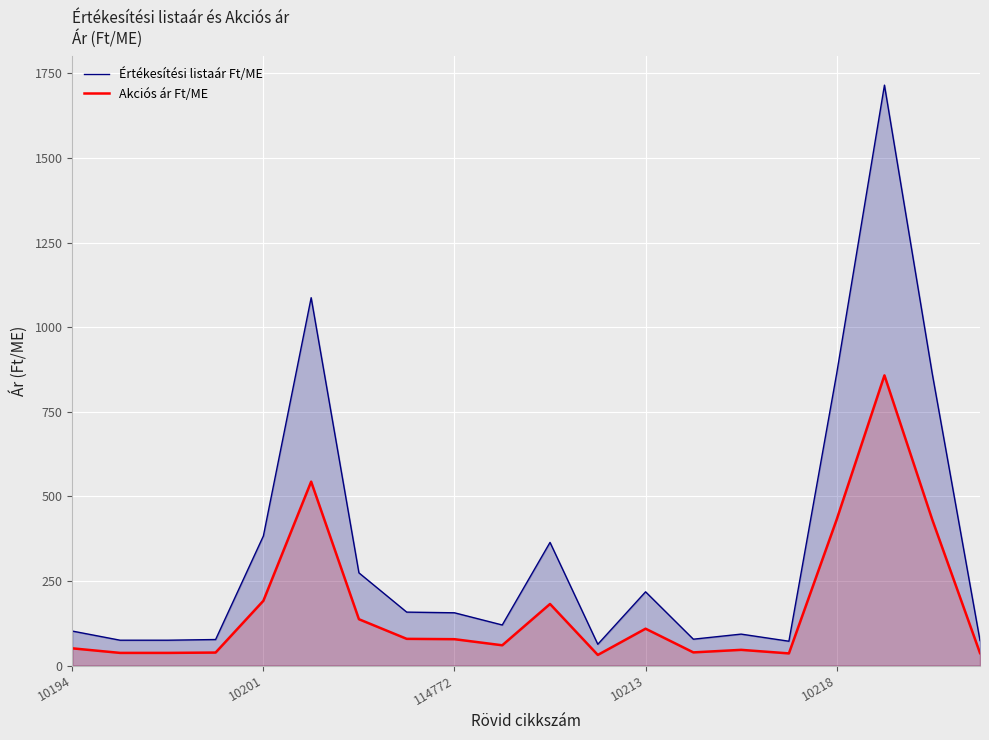

List the series in order of their overall mean, highest first.

Értékesítési listaár Ft/ME, Akciós ár Ft/ME